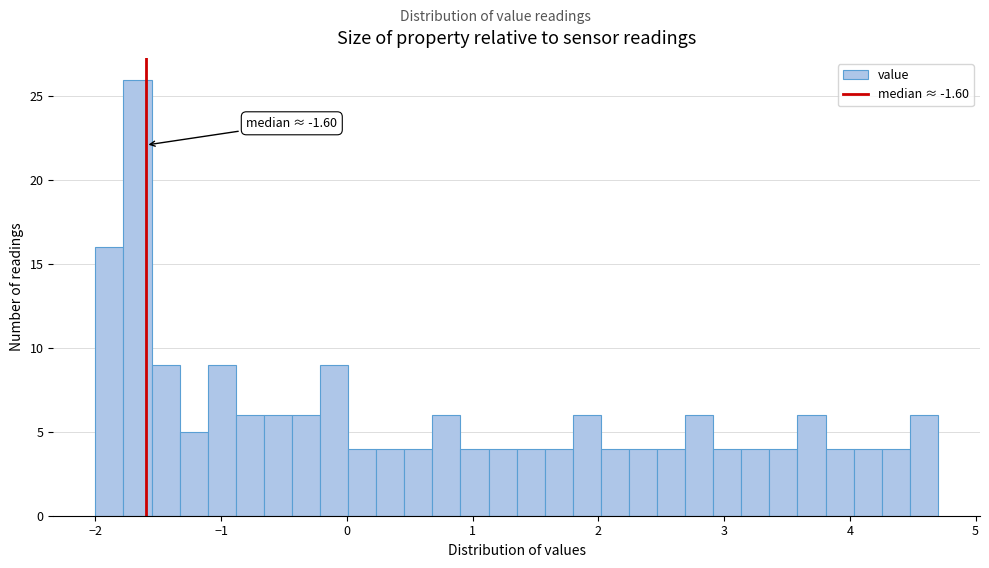

Read against the x-axis, roughly where is the centre of the tallest bar?

-1.7